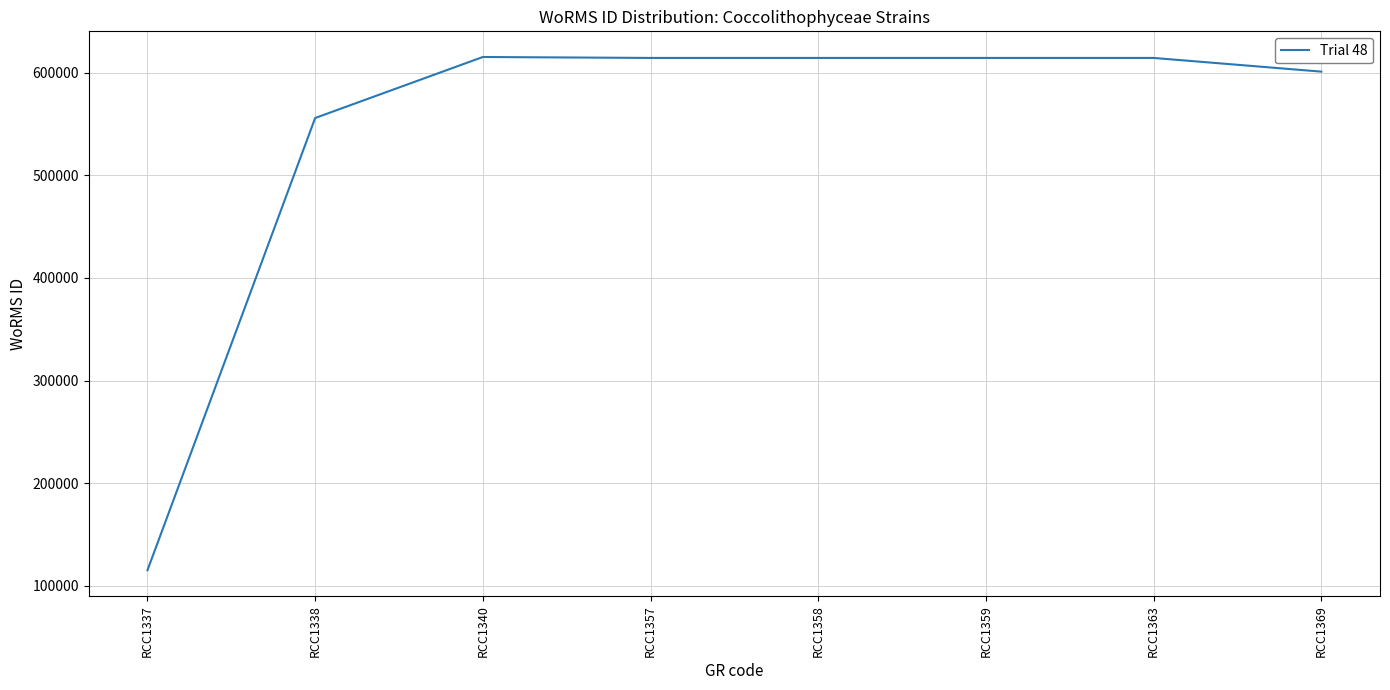

How many values are below 614495?

3